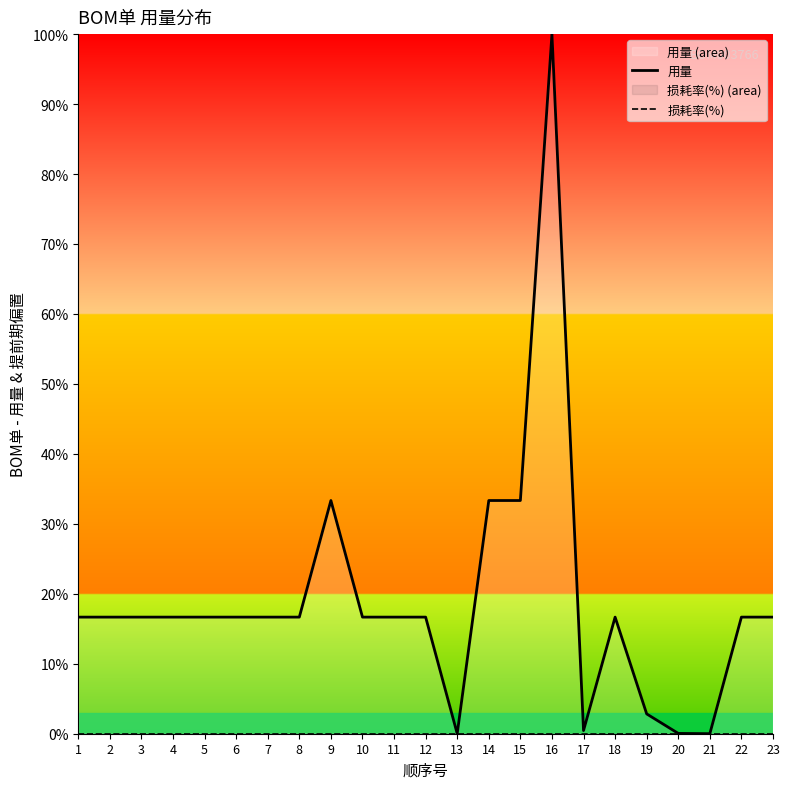

Which series has the largest total across all categories?

用量